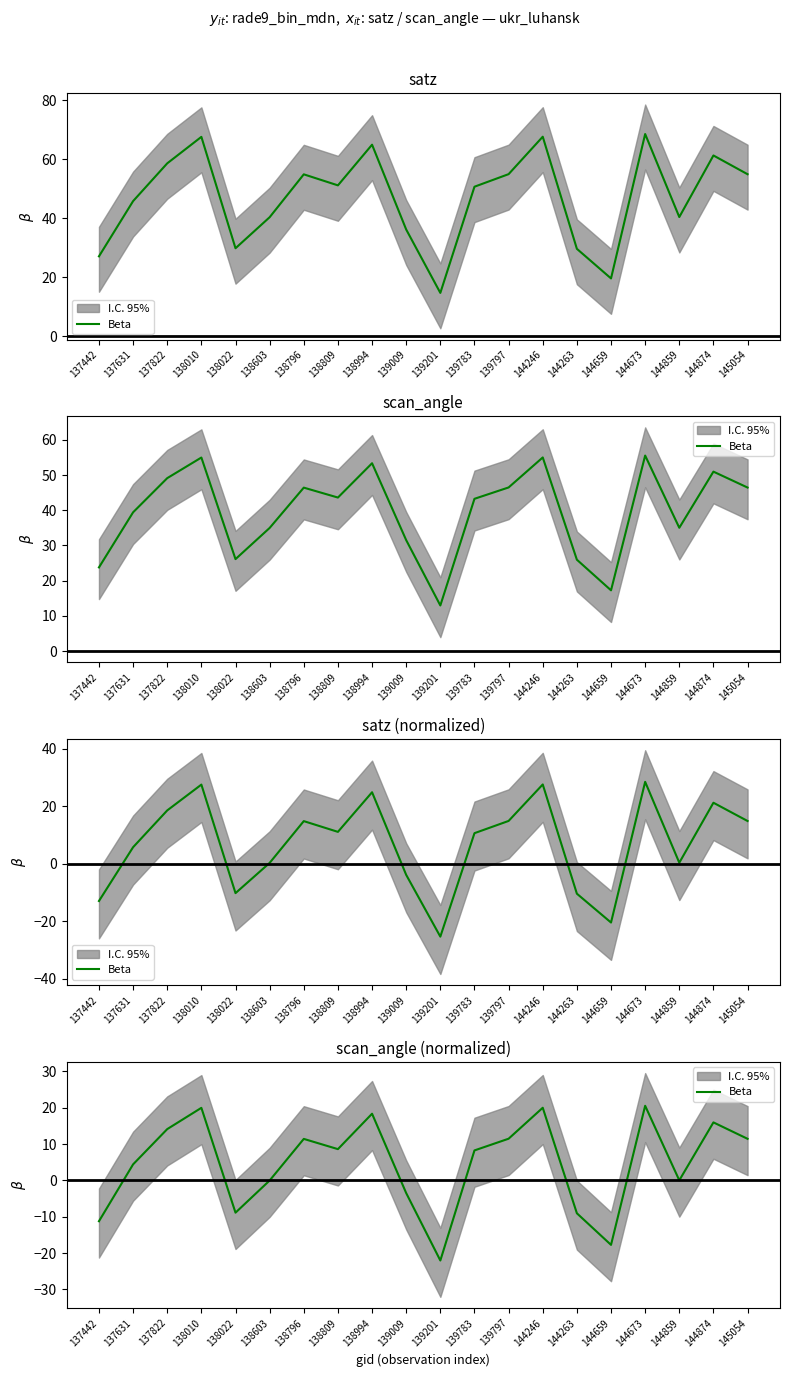

Rank the categories by value from highest to lowest.

144673, 144246, 138010, 138994, 144874, 137822, 139797, 145054, 138796, 138809, 139783, 137631, 144859, 138603, 139009, 138022, 144263, 137442, 144659, 139201